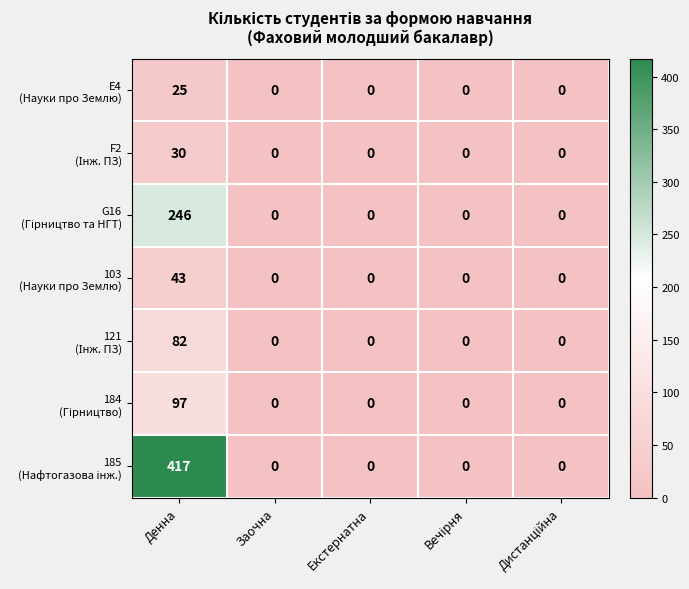

What is the maximum value shown in the chart?

417